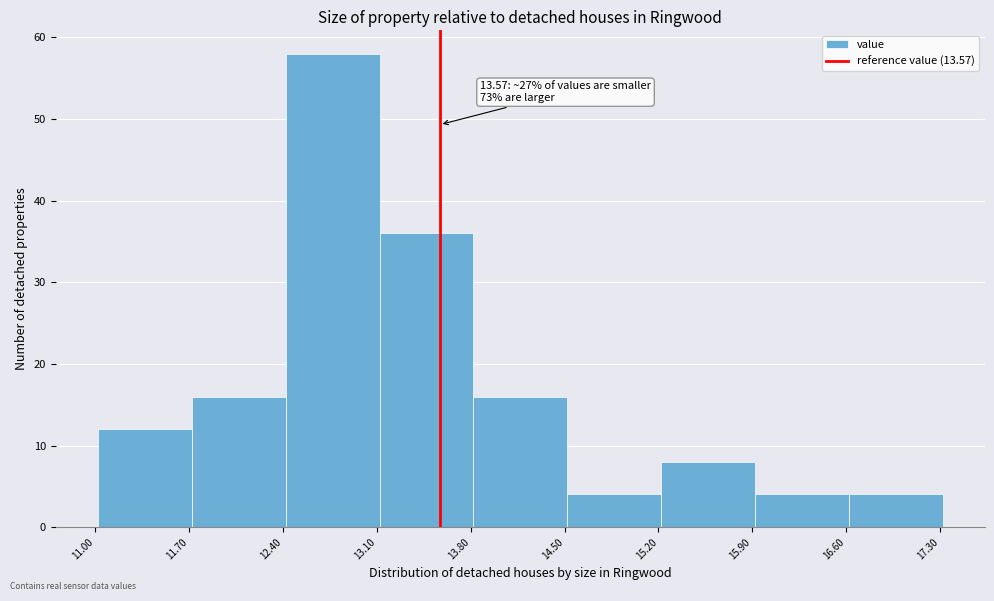

Which range on the x-axis has the tallest bar?

12.42 to 13.12